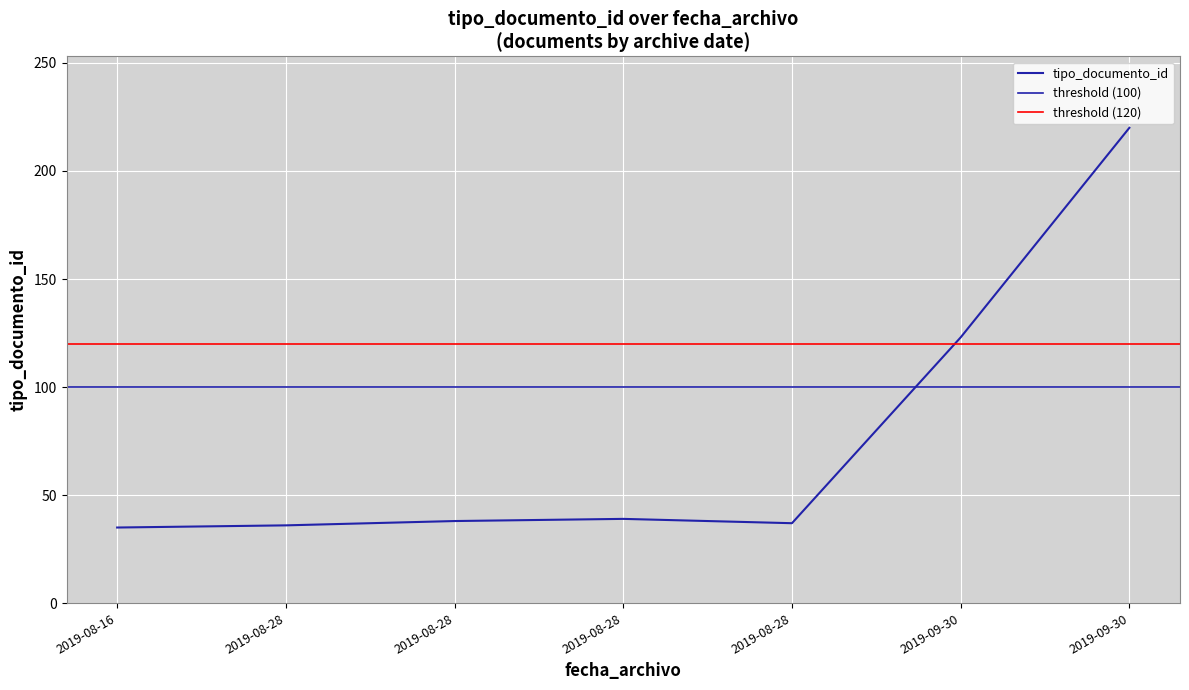

What value does the data have at 2019-08-16 16:19:16?

35